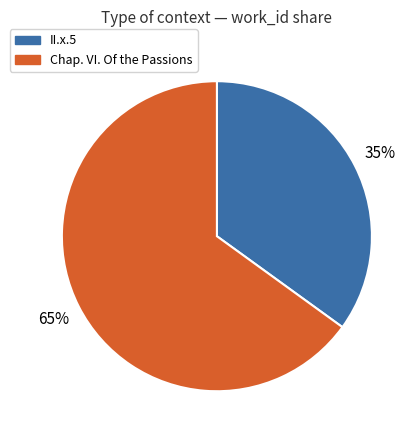

Which slice is the largest?

Chap. VI. Of the Passions